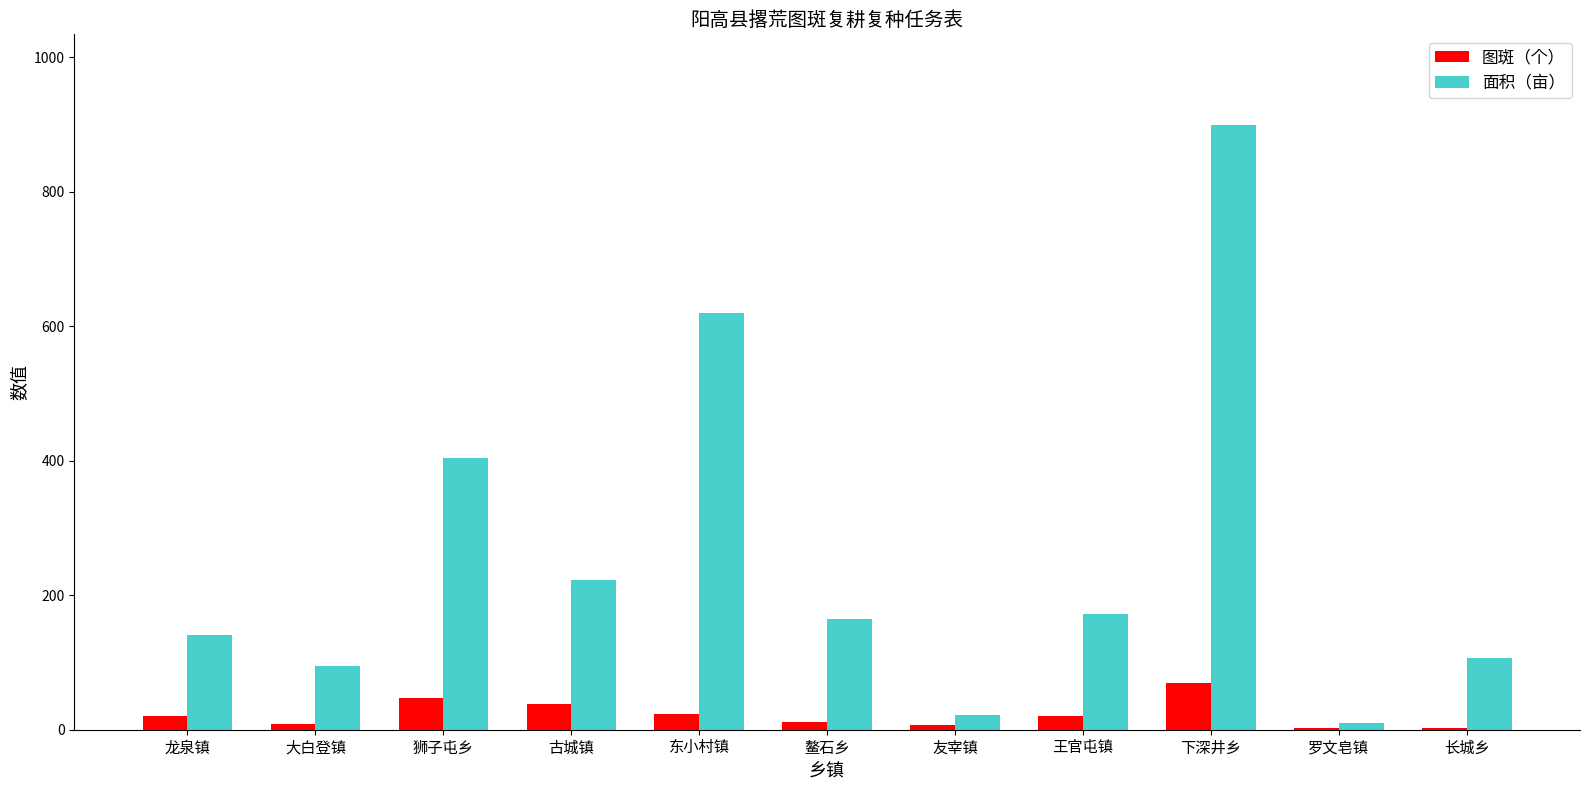

True or false: 面积（亩） has a value of 141.5 at 龙泉镇.

True